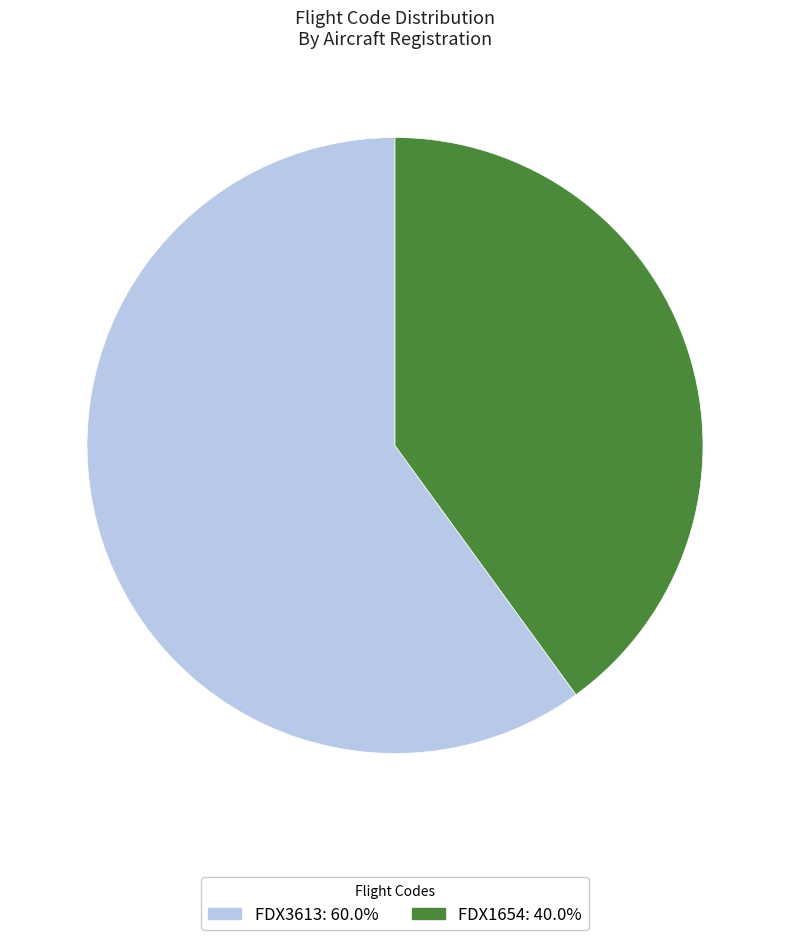

Rank the categories by value from highest to lowest.

FDX3613, FDX1654